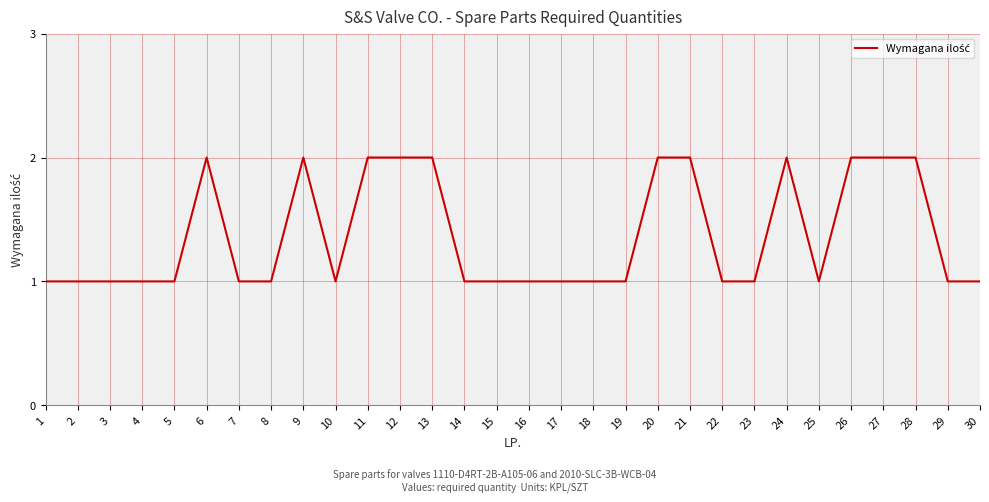

The chart shows a value of 1 at 3. True or false?

True